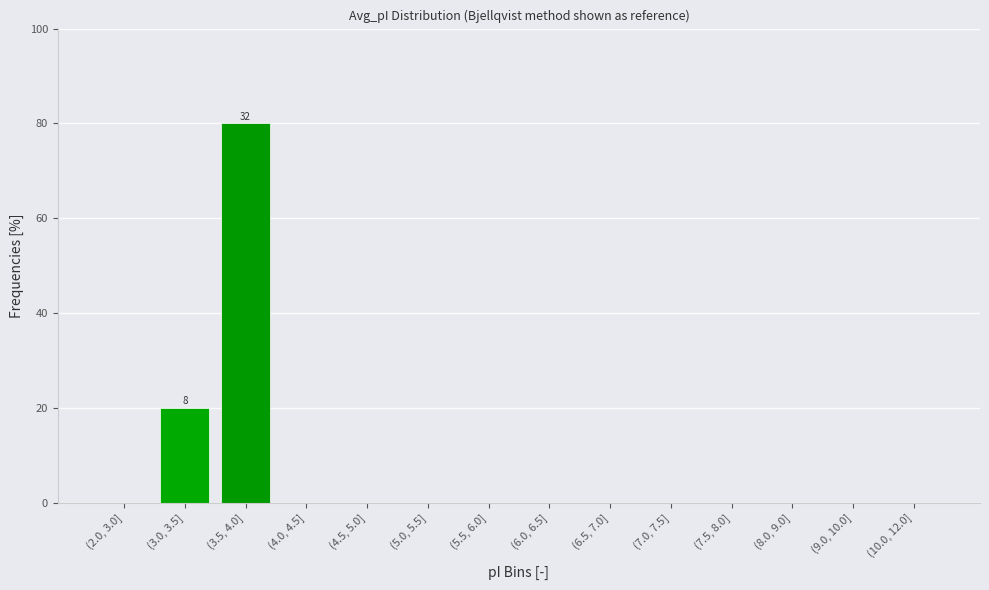

Reading left to right, extract all data points from this chart.

(2.0, 3.0]=0	(3.0, 3.5]=20	(3.5, 4.0]=80	(4.0, 4.5]=0	(4.5, 5.0]=0	(5.0, 5.5]=0	(5.5, 6.0]=0	(6.0, 6.5]=0	(6.5, 7.0]=0	(7.0, 7.5]=0	(7.5, 8.0]=0	(8.0, 9.0]=0	(9.0, 10.0]=0	(10.0, 12.0]=0